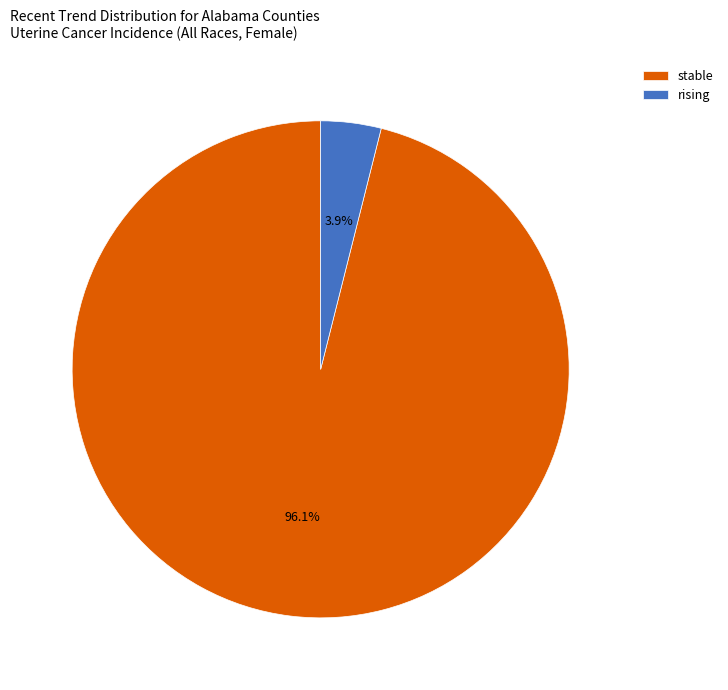

Which slice is the smallest?

rising